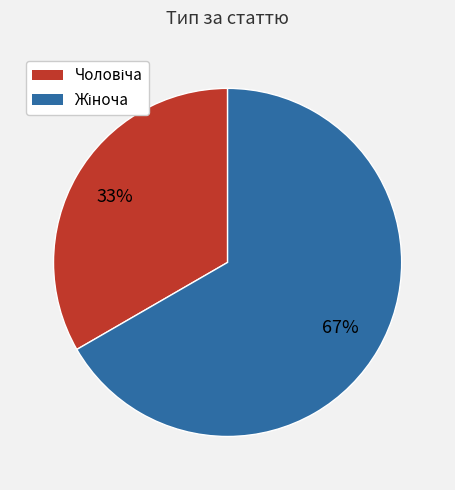

To the nearest percent, what is the average slice percentage?

50%